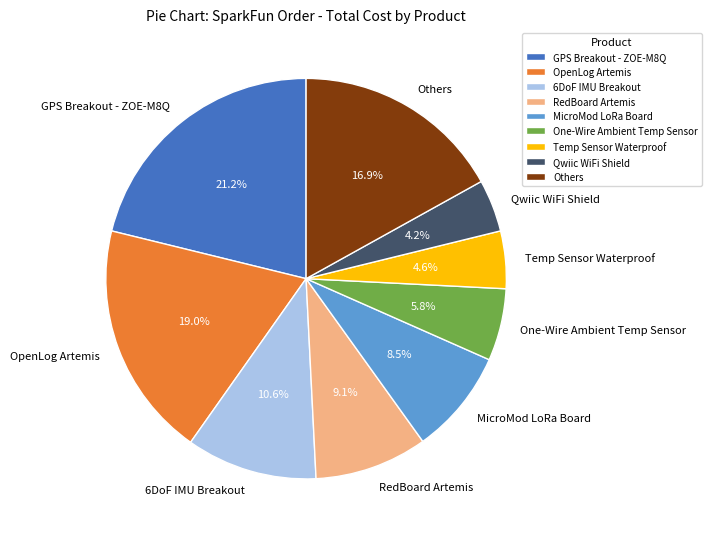

Is the sum of 6DoF IMU Breakout and OpenLog Artemis greater than half?

No